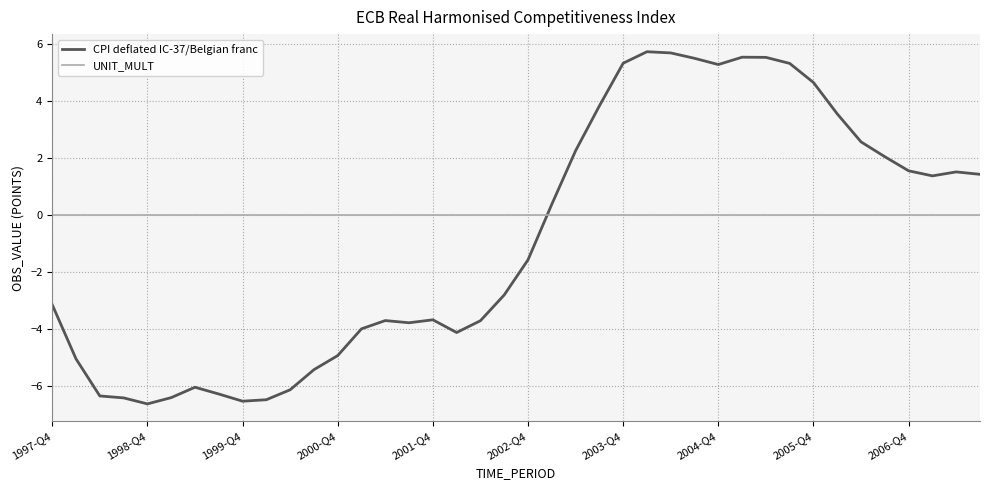

List the series in order of their overall mean, highest first.

UNIT_MULT, CPI deflated IC-37/Belgian franc